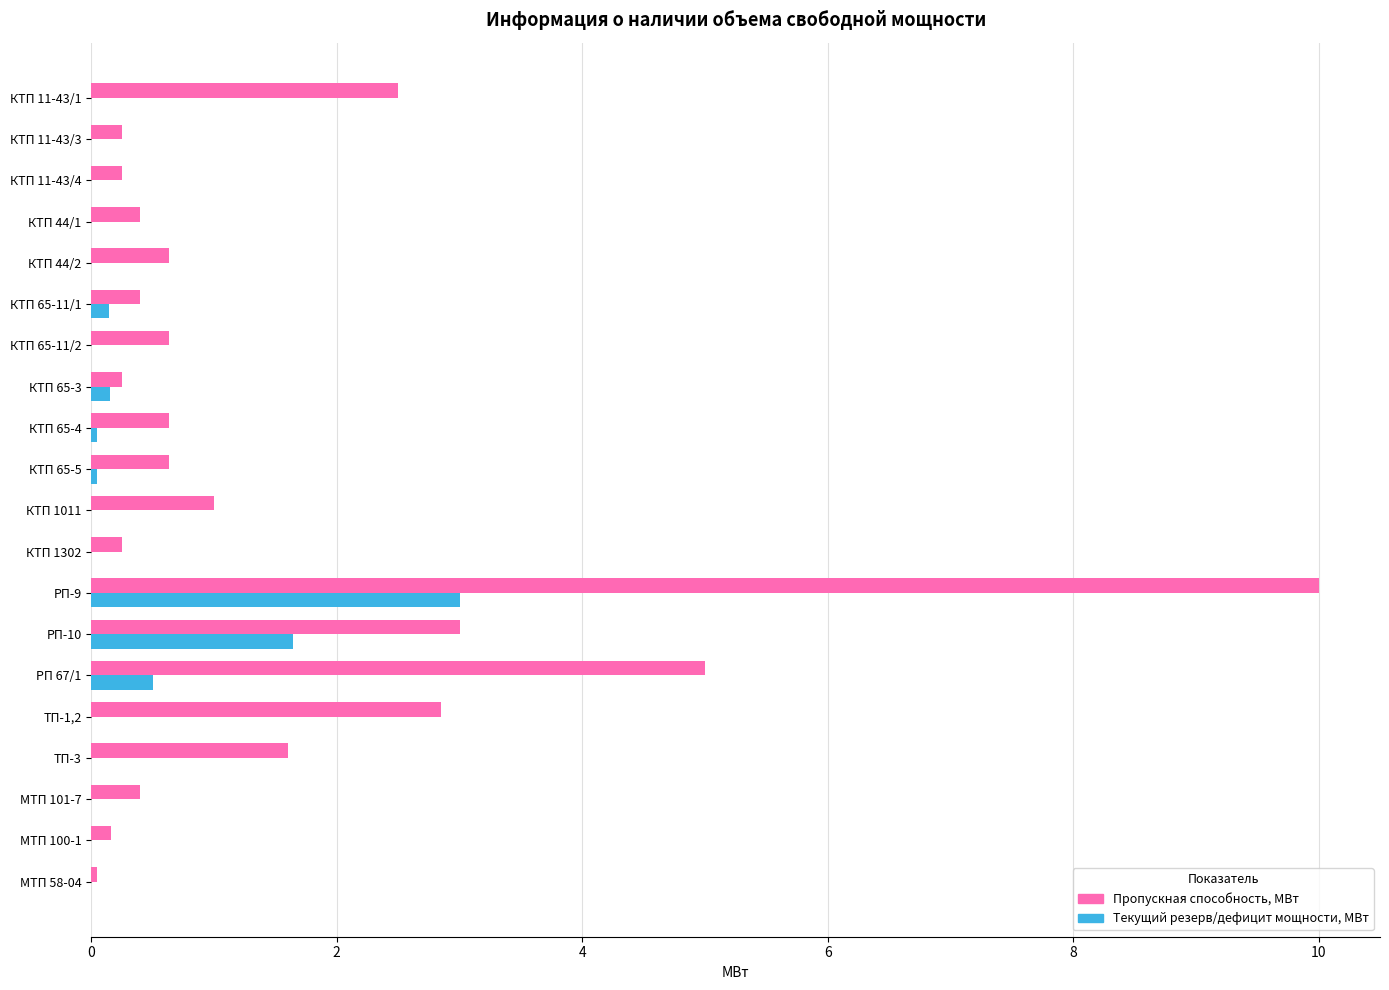

At which category does the chart reach its peak across all series?

РП-9